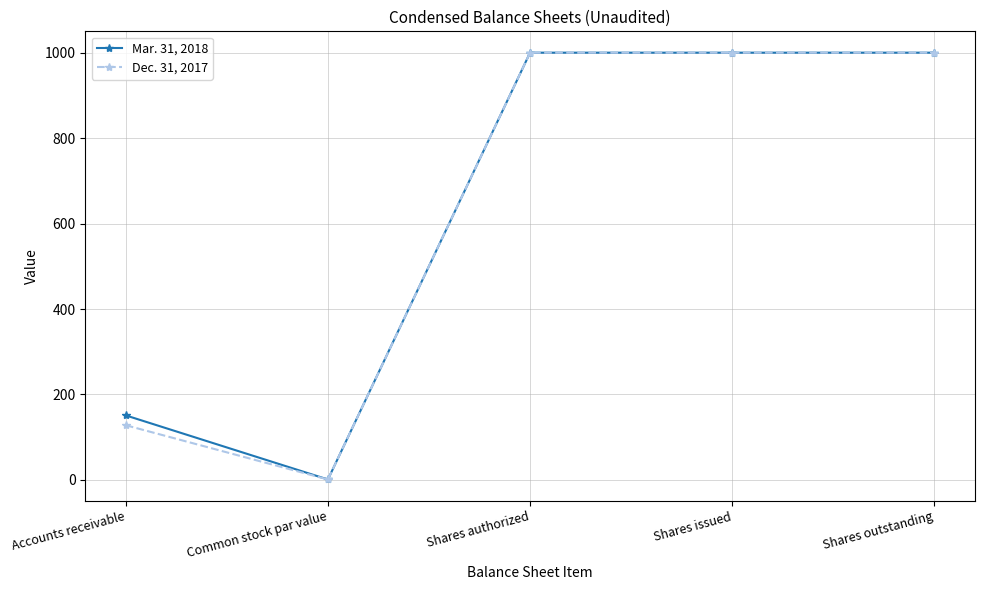

The Mar. 31, 2018 series shows 34 at Accounts receivable. True or false?

False